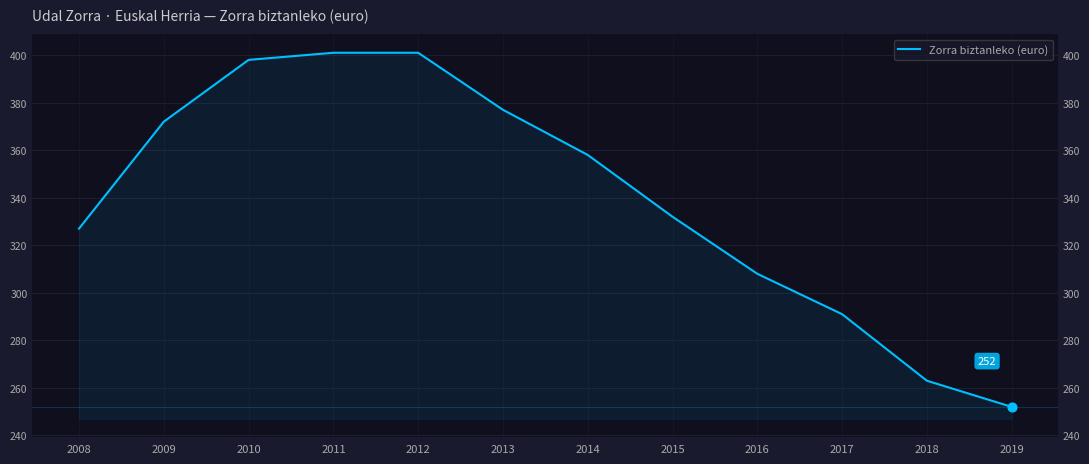

Which has a higher value, 2017 or 2012?

2012